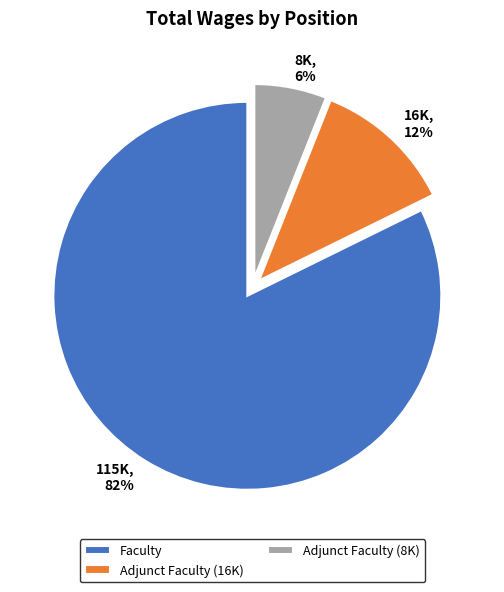

To the nearest percent, what is the difference between the largest and smallest slice percentages?

76%